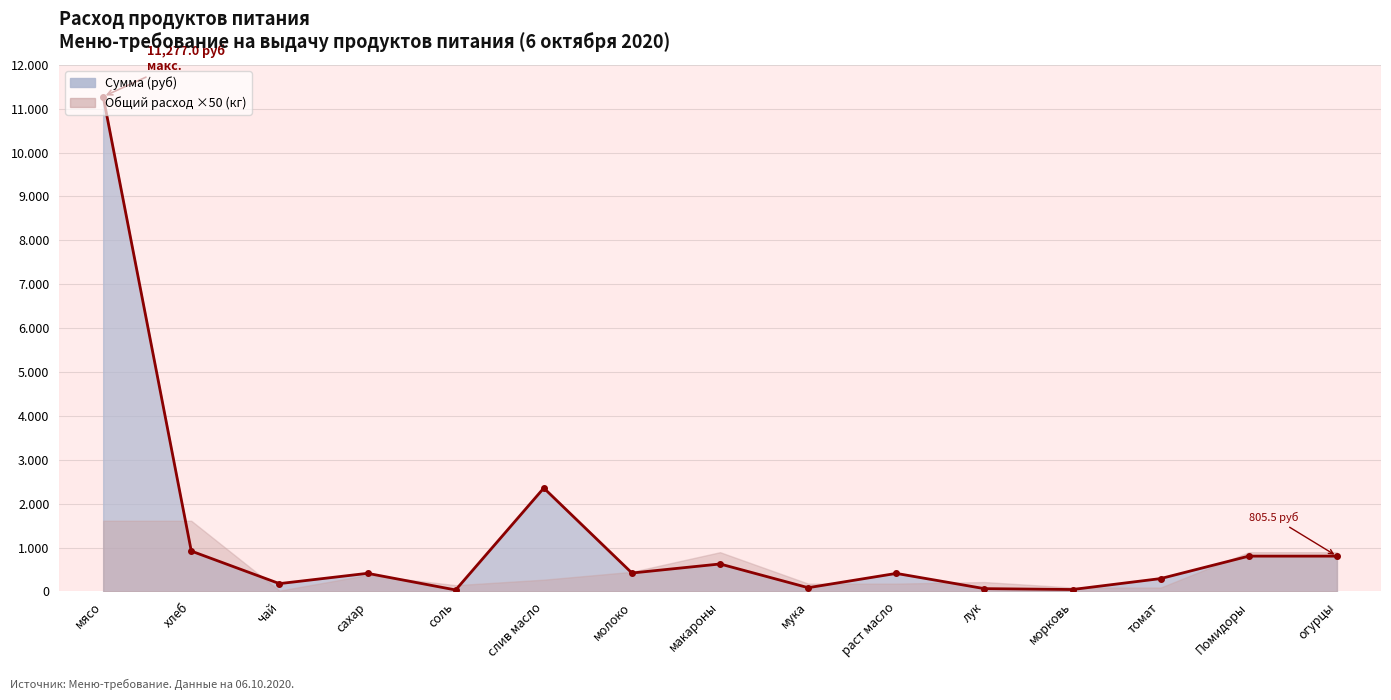

What value does the data have at соль?

34.4